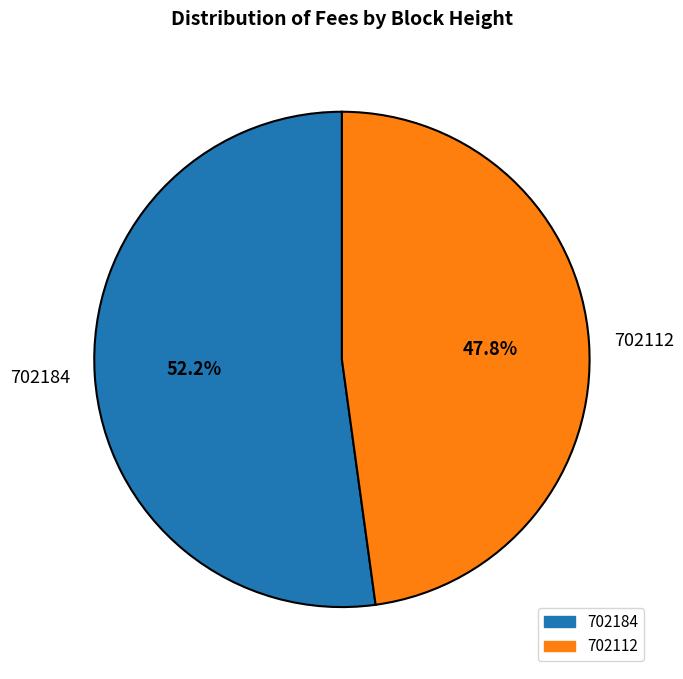

Combined, do 702184 and 702112 account for over 50%?

Yes